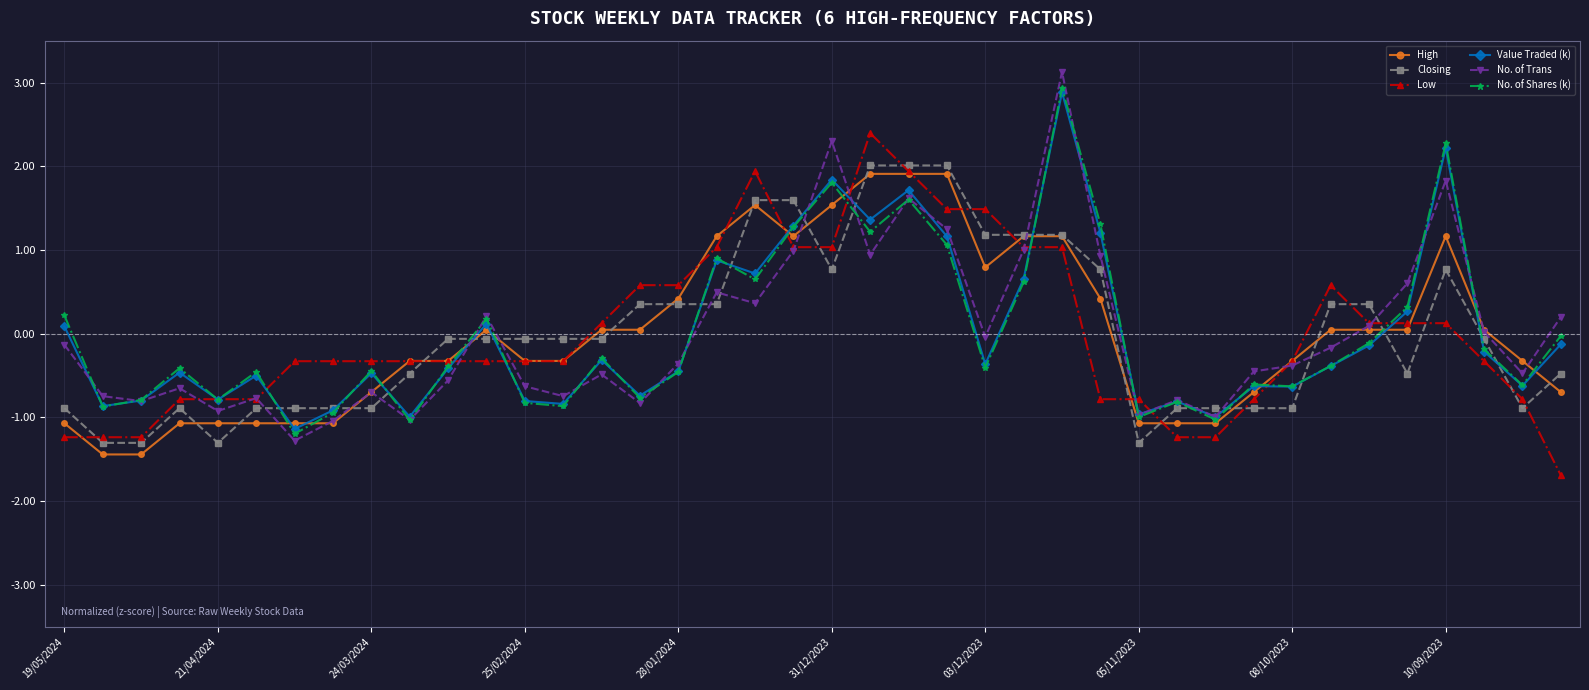

What is the highest value of the No. of Trans series?

3.1